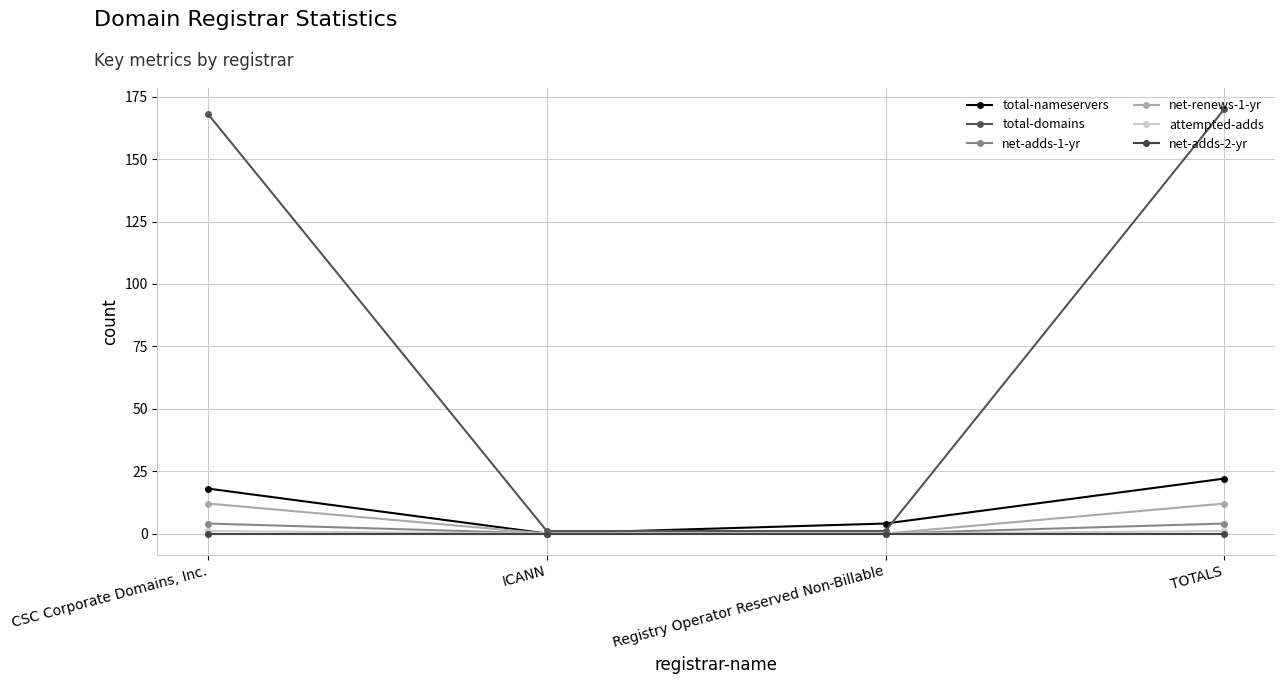

The value of net-renews-1-yr at ICANN is -8. True or false?

False